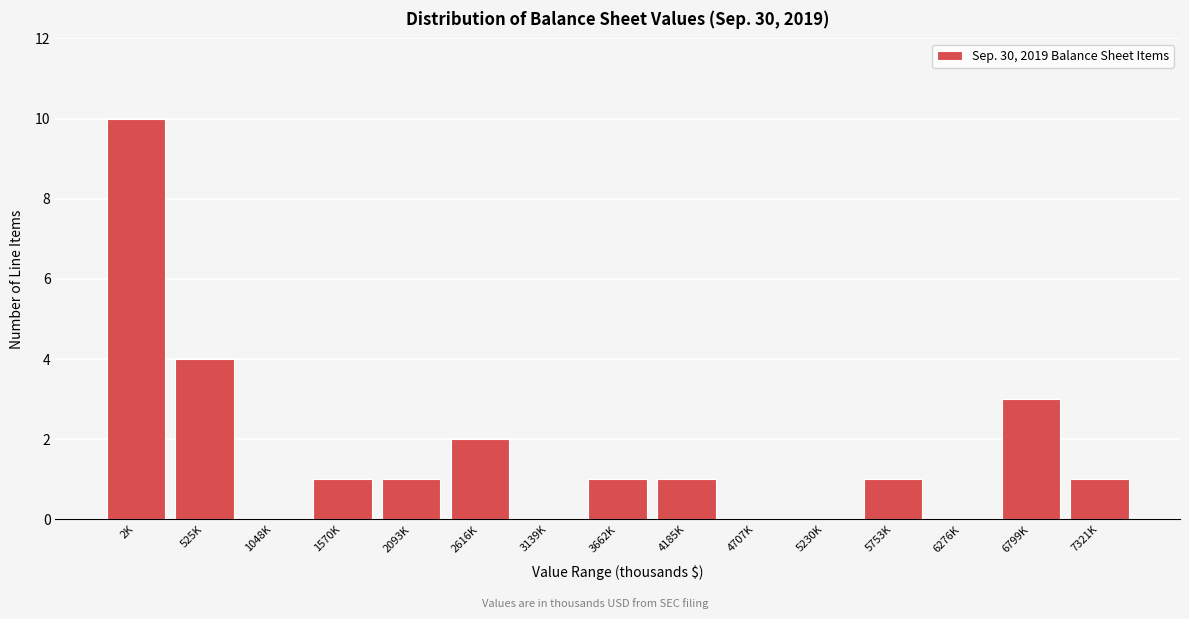

Reading left to right, transcribe all the data shown in this chart.

2K=10	525K=4	1048K=0	1570K=1	2093K=1	2616K=2	3139K=0	3662K=1	4185K=1	4707K=0	5230K=0	5753K=1	6276K=0	6799K=3	7321K=1